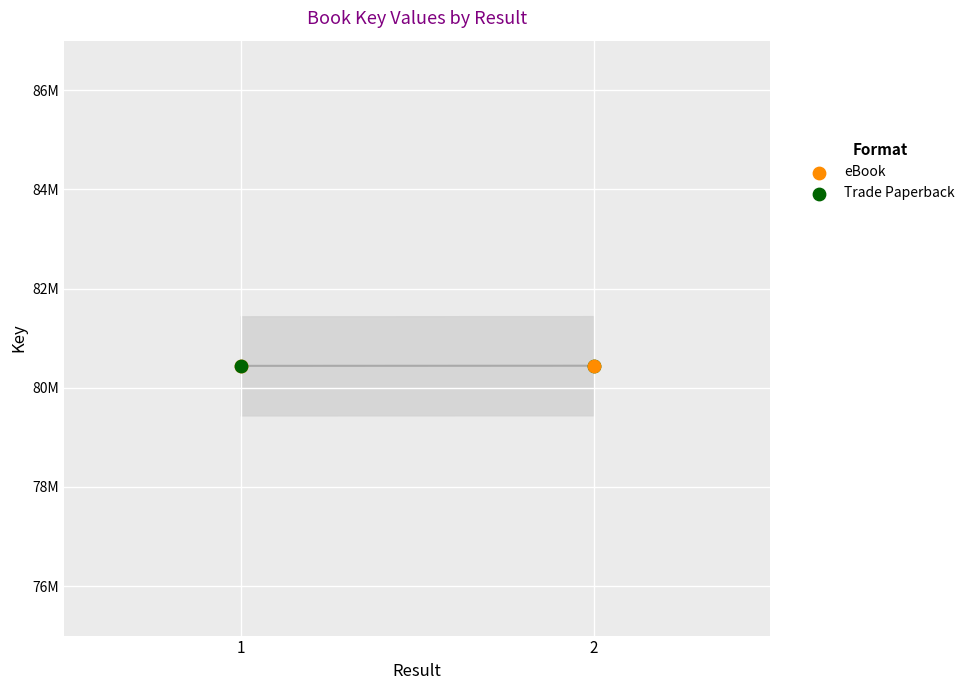

What is the ratio of the value at 2 to the value at ?

1.0